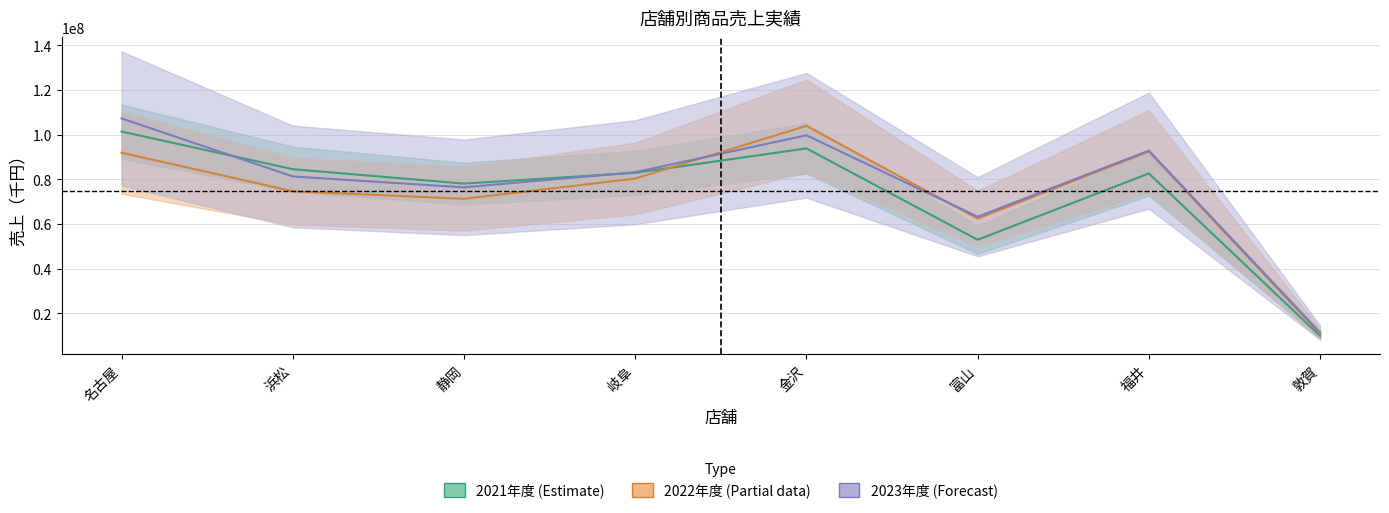

What position from the right is 敦賀?

1